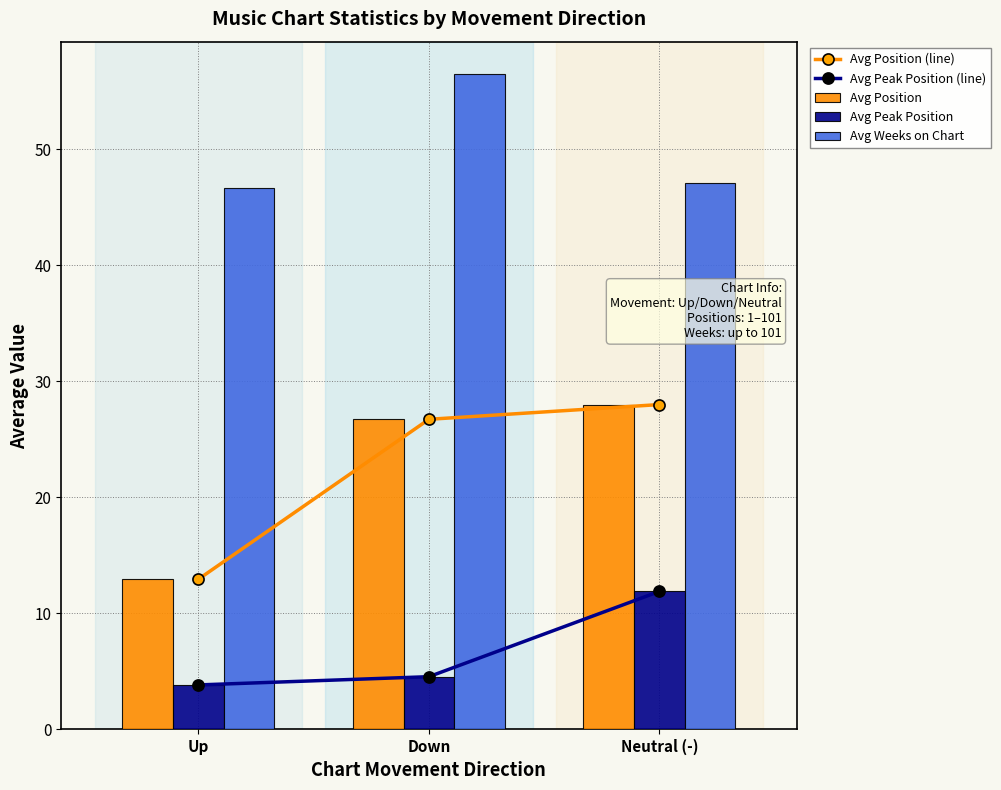

How many values in the Avg Peak Position (line) series are below 4?

1